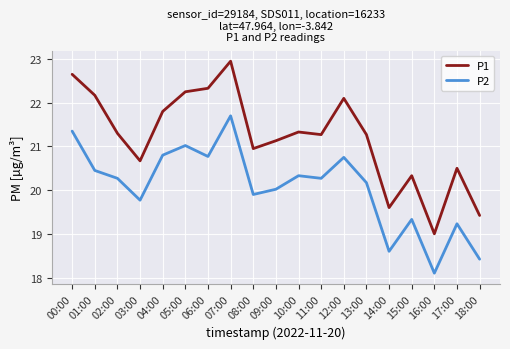

True or false: P2 and P1 intersect in this chart.

False